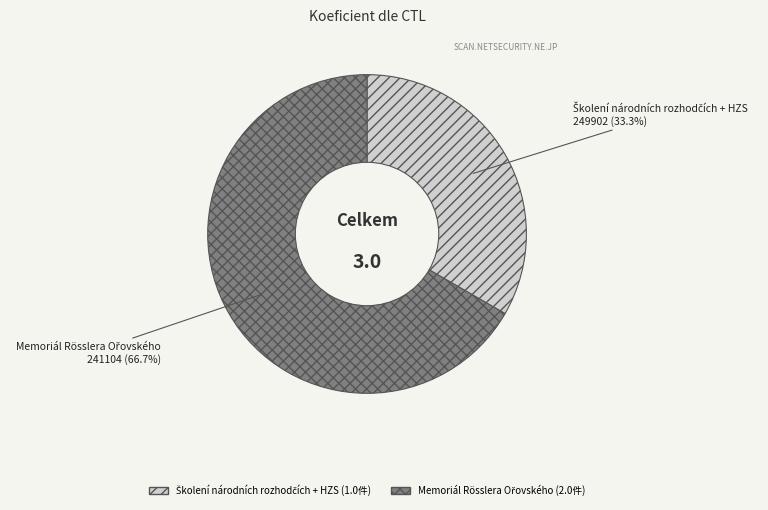

How many slices are in this pie chart?

2